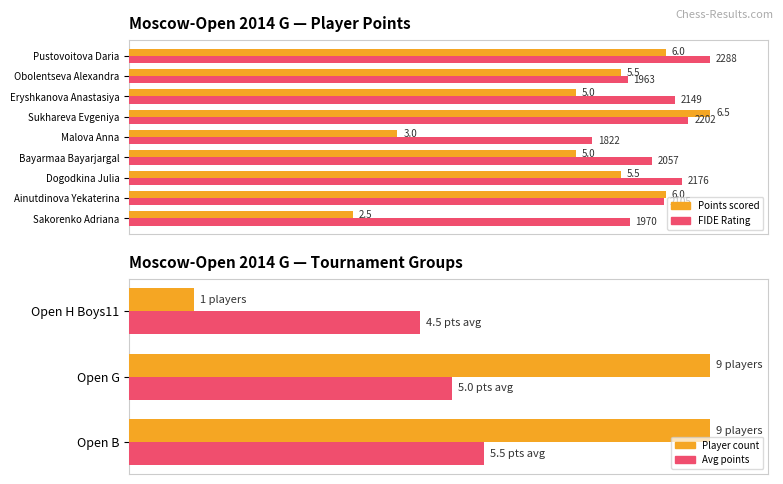

How many series are shown in this chart?

2